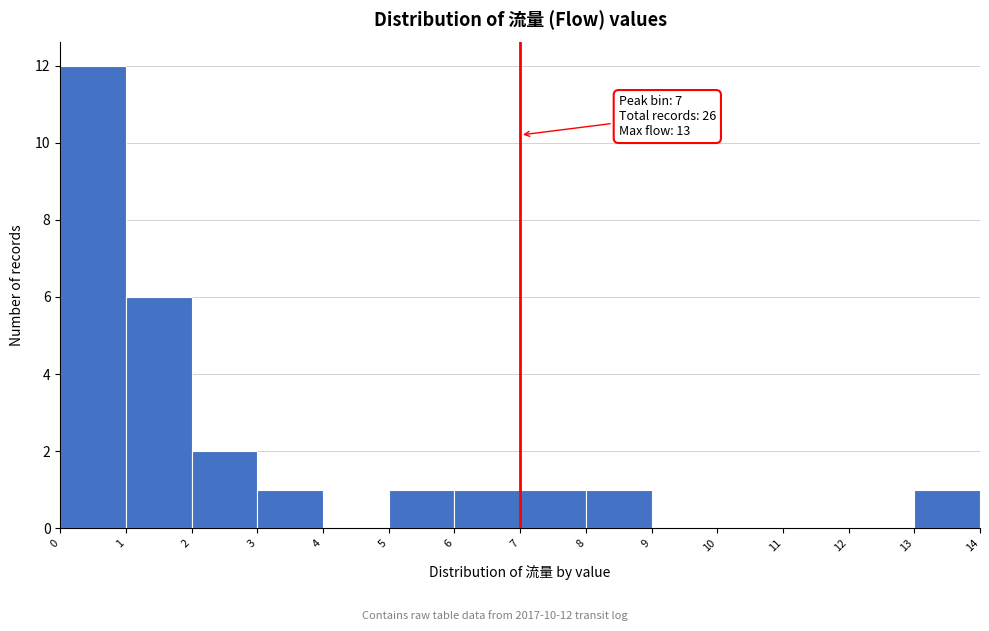

Which range on the x-axis has the tallest bar?

0 to 1